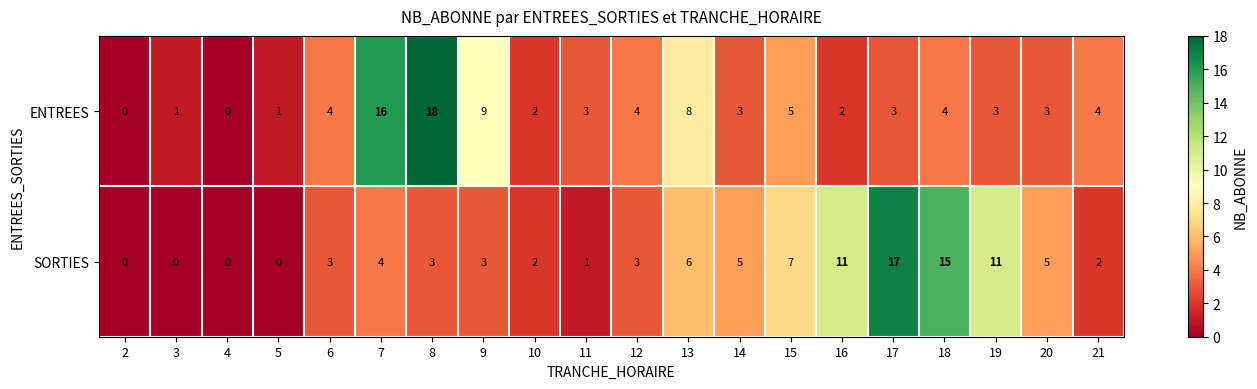

What is the difference between the second highest and minimum values in the SORTIES series?

15